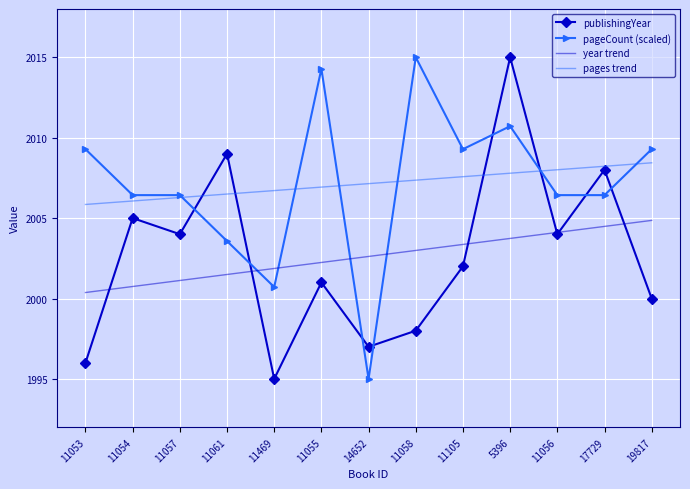

What is the difference between the highest and lowest values at 11053?

13.3